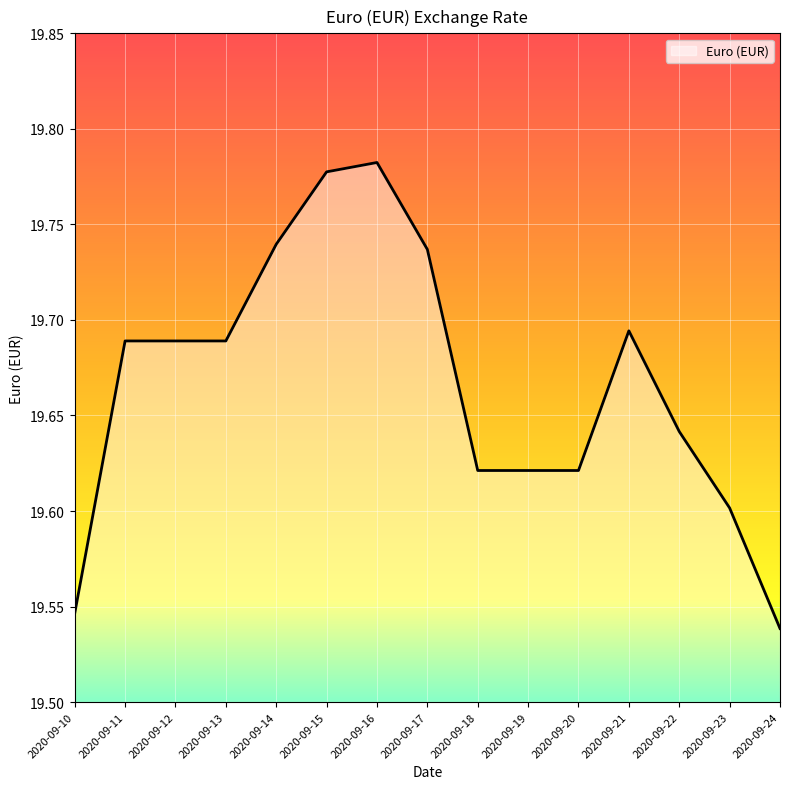

What is the change in value from 2020-09-13 to 2020-09-15?

+0.1